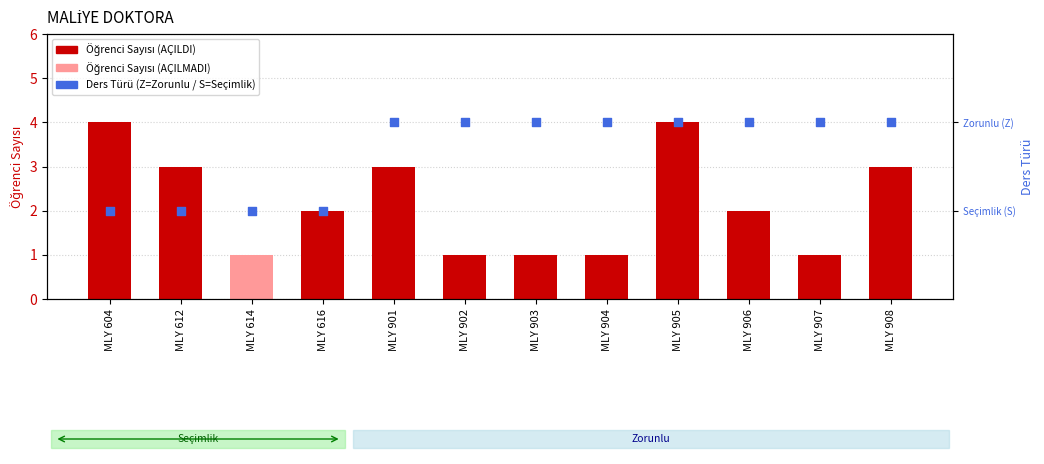

Between MLY 901 and MLY 616, which is larger?

MLY 901